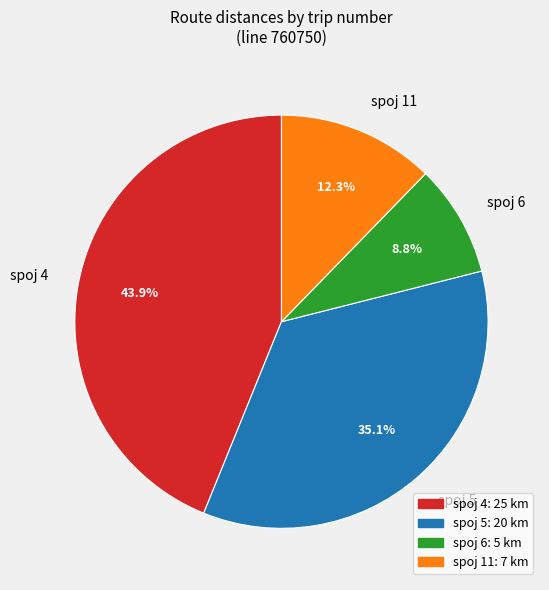

Rank the categories by value from highest to lowest.

spoj 4, spoj 5, spoj 11, spoj 6